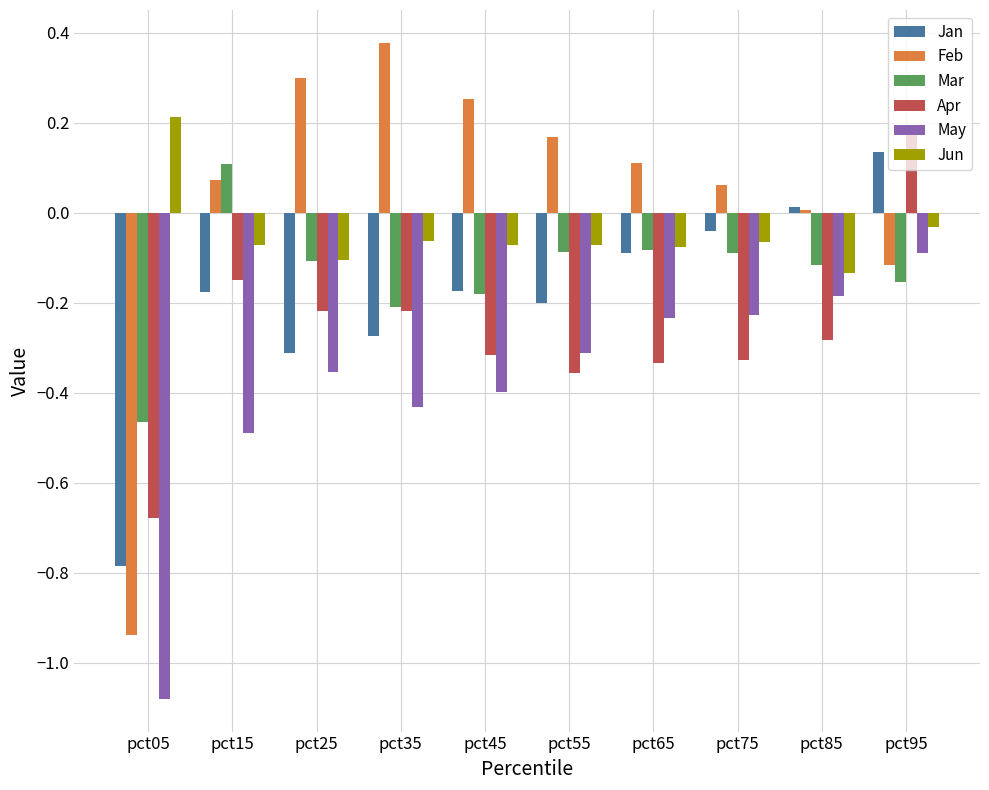

What is the sum of all Jan values?

-1.9